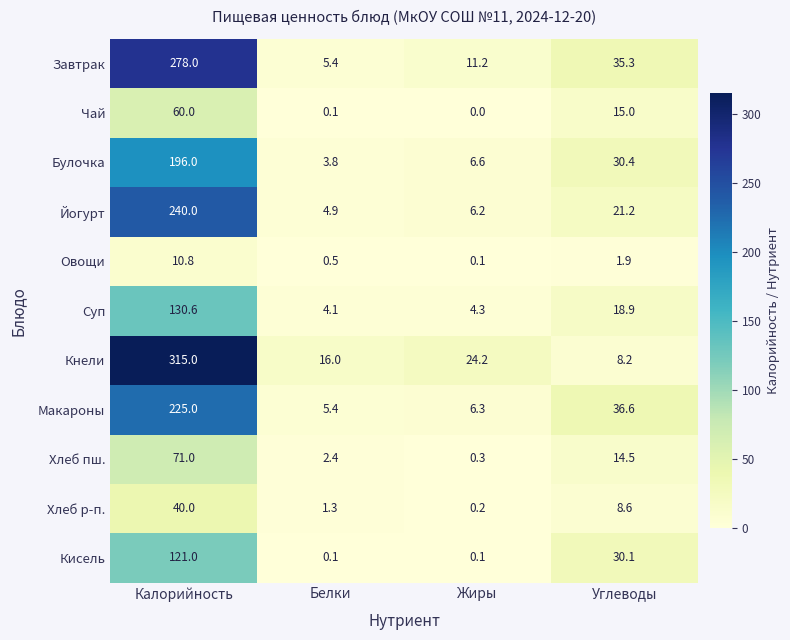

At which category does the chart reach its minimum across all series?

Жиры